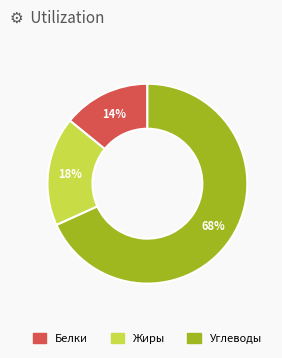

How many segments does this pie chart have?

3